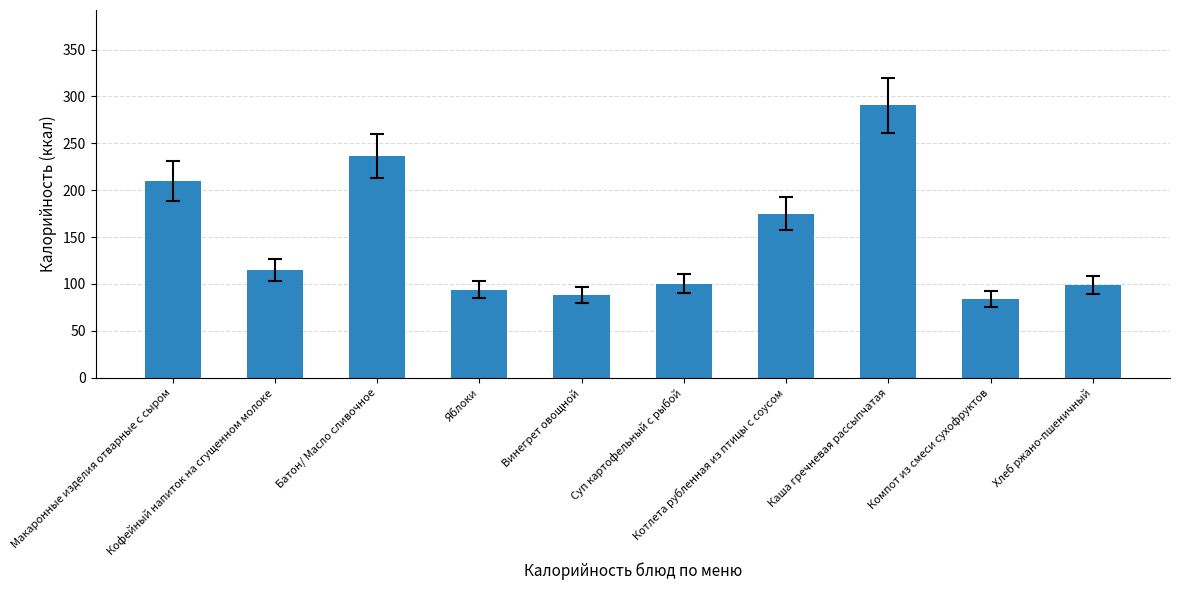

The value at Батон/ Масло сливочное is 86.2. True or false?

False